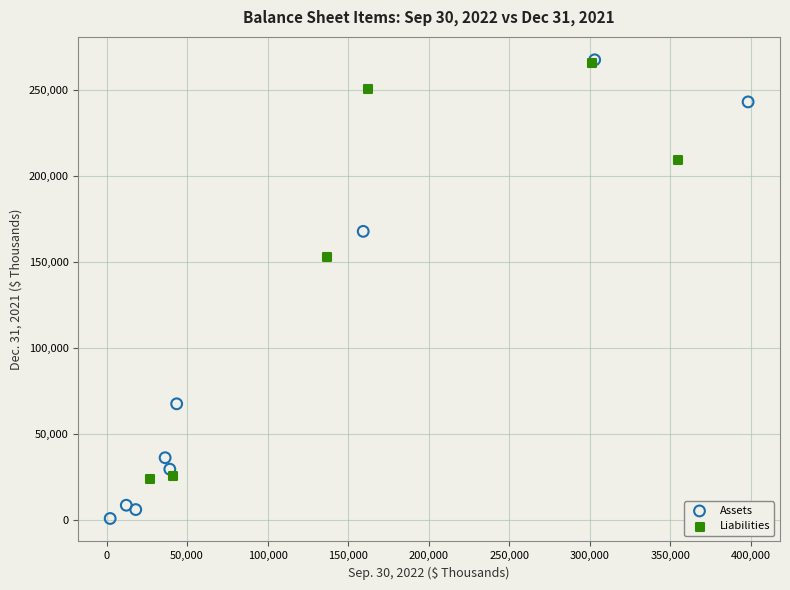

Which series has the widest spread of Y values?

Assets